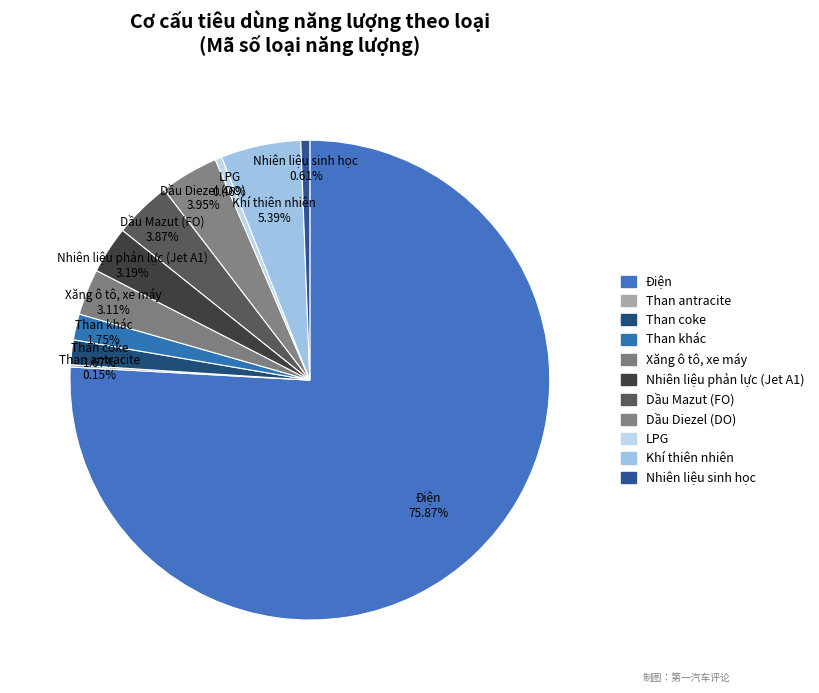

Combined, what portion of the pie is Than antracite and Dầu Mazut (FO)?

4.0%